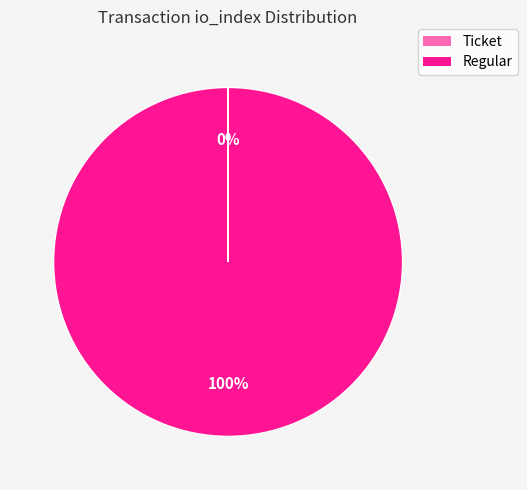

What is the majority slice?

Regular